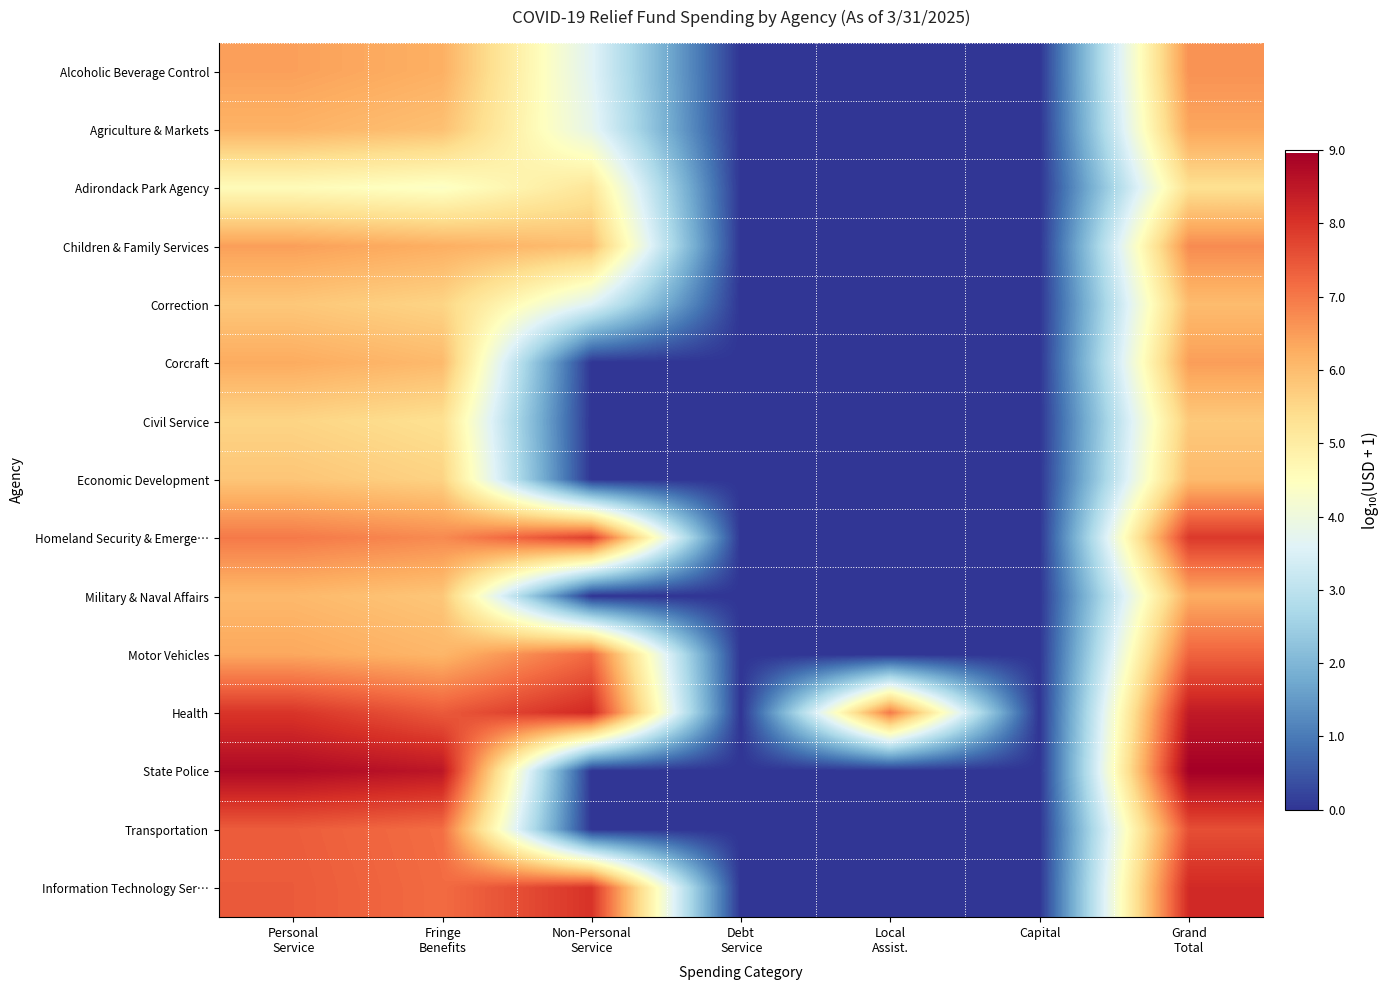

At which category is the sum across all series the highest?

Grand
Total